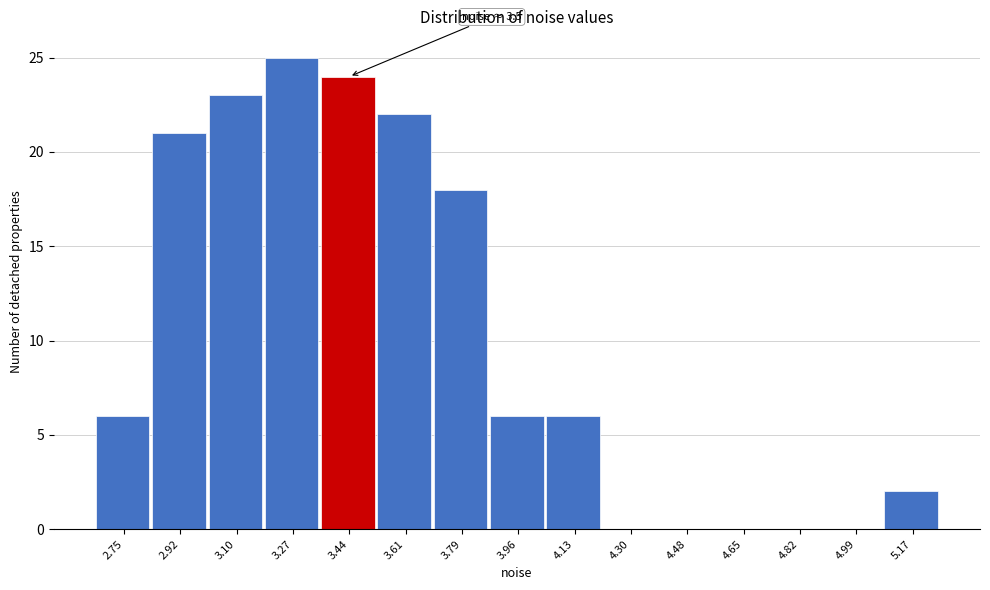

Reading left to right, extract all data points from this chart.

2.75=6	2.92=21	3.10=23	3.27=25	3.44=24	3.61=22	3.79=18	3.96=6	4.13=6	4.30=0	4.48=0	4.65=0	4.82=0	4.99=0	5.17=2